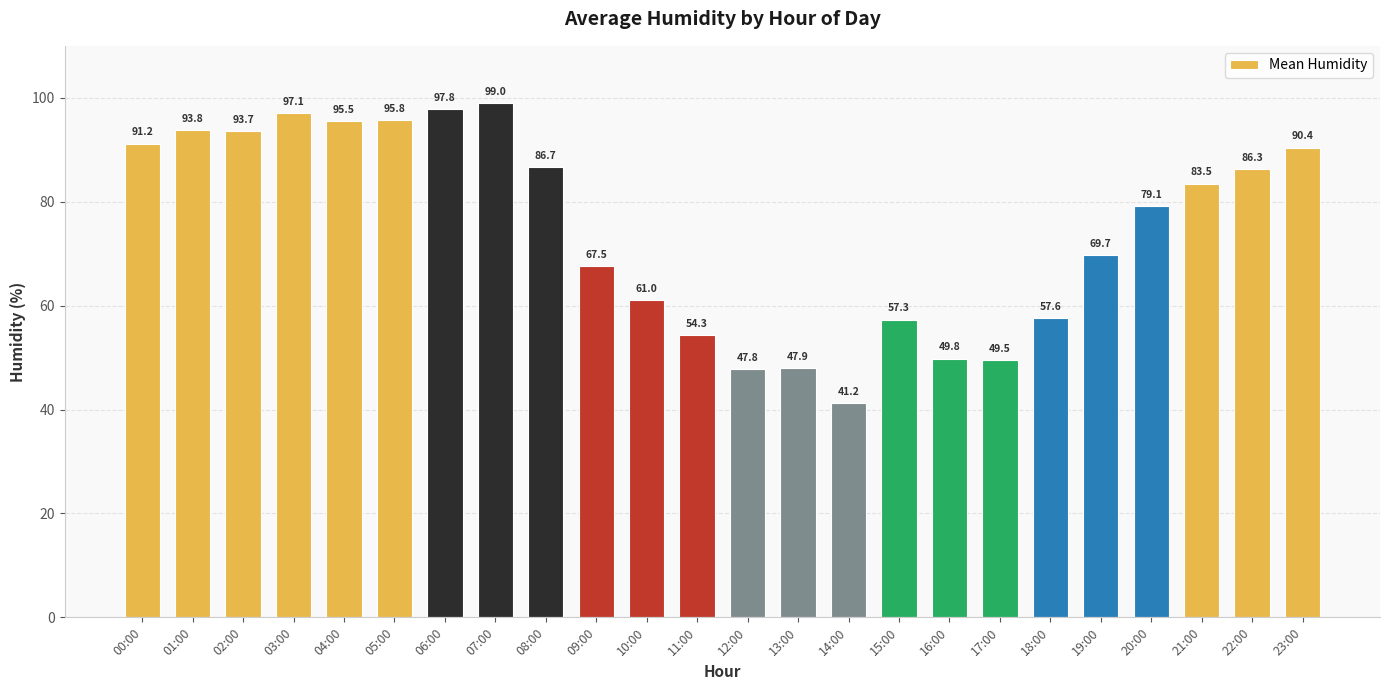

At which label does the data first exceed 83?

00:00